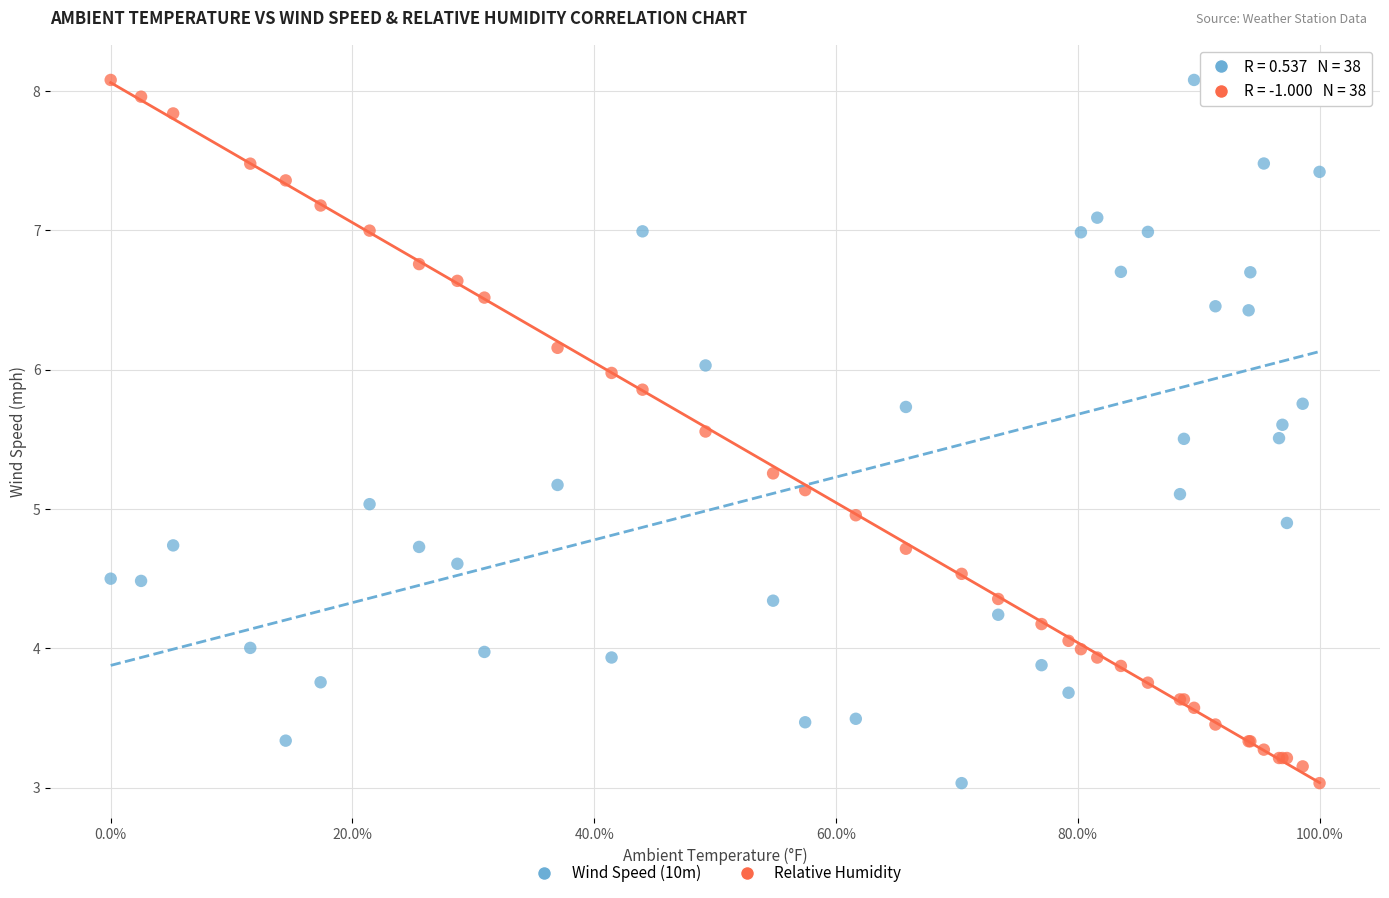

What are all the series names shown in the legend?

Wind Speed (10m), Relative Humidity